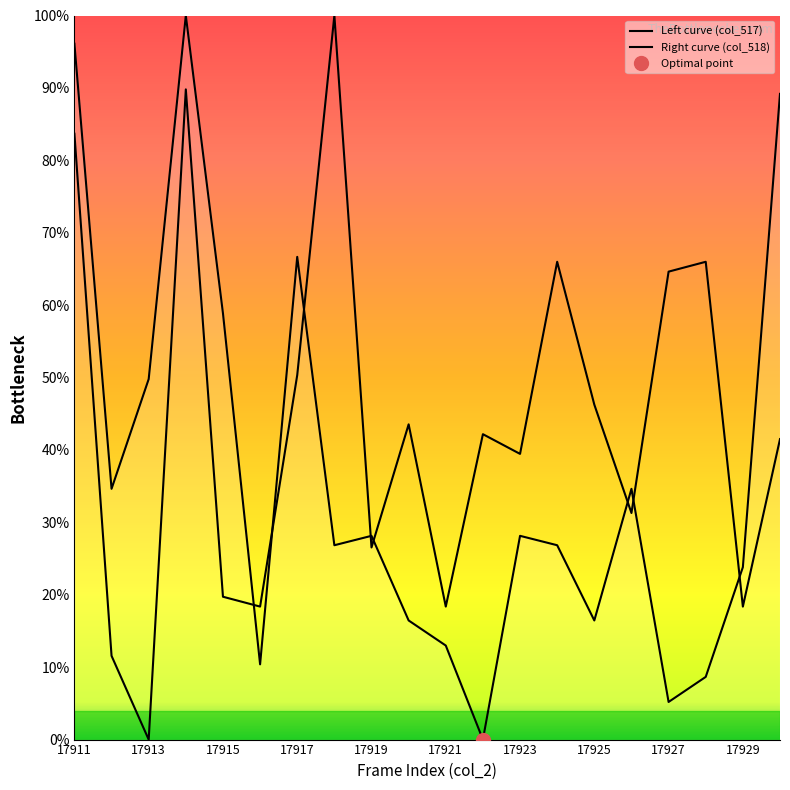

How many intersections are there between Left curve (col_517) and Right curve (col_518)?

8